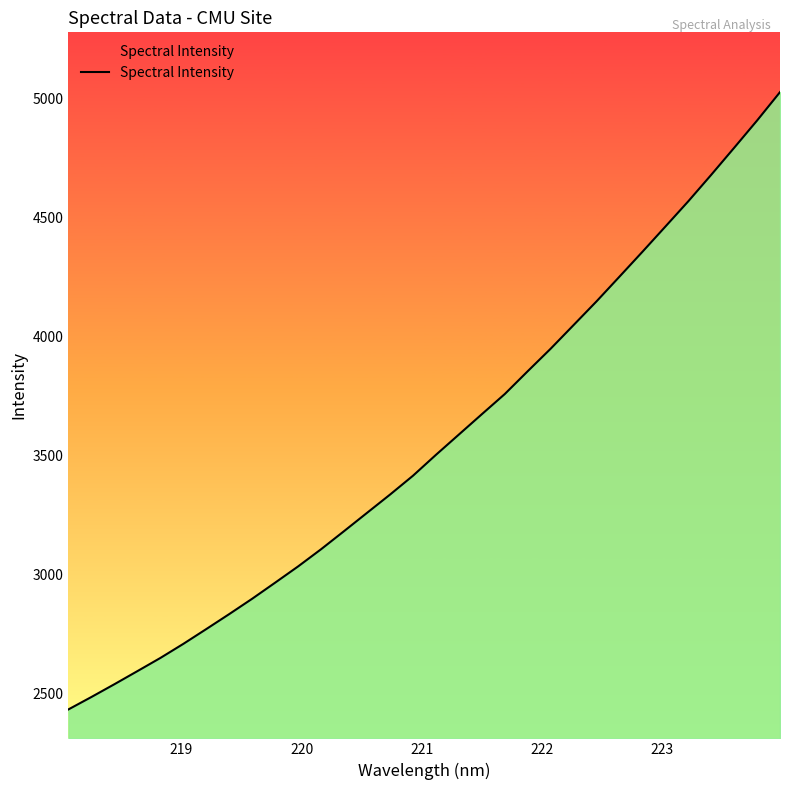

What is the maximum value shown in the chart?

5028.8